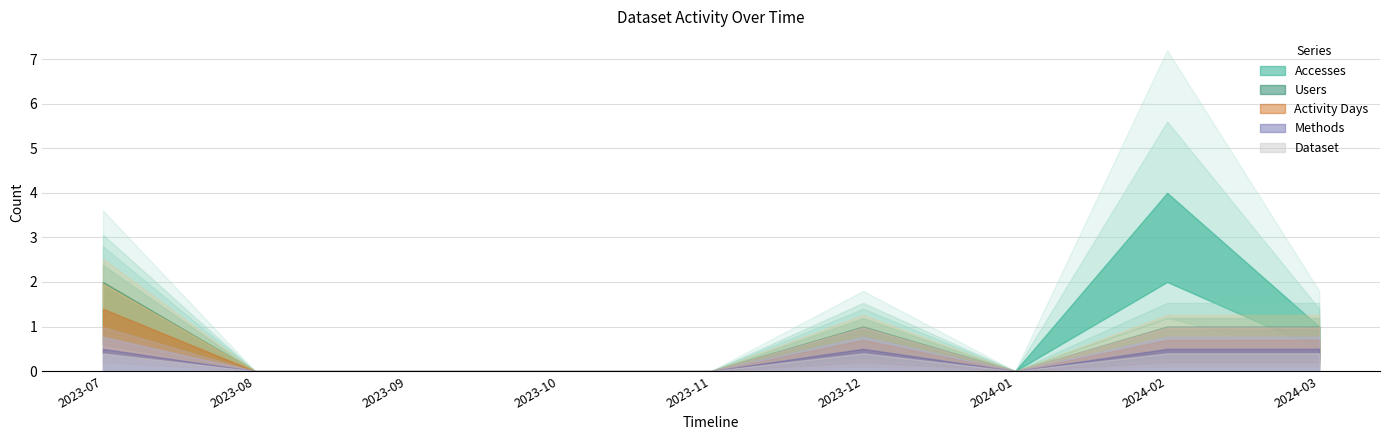

Is it true that Accesses equals 7 at 2024-02?

False